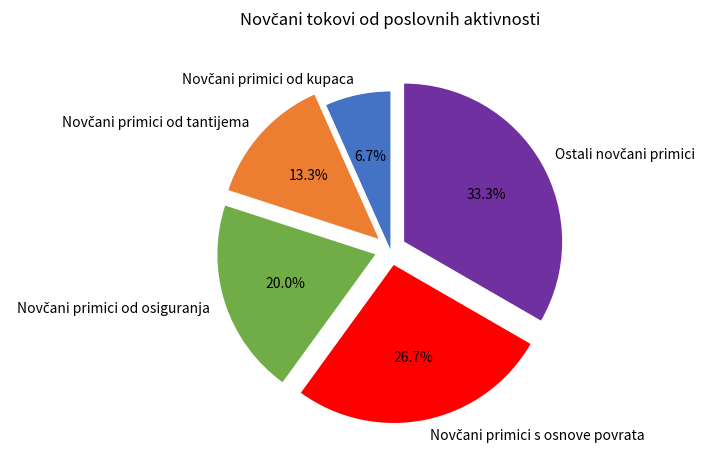

Is there any slice that represents more than half of the pie?

No